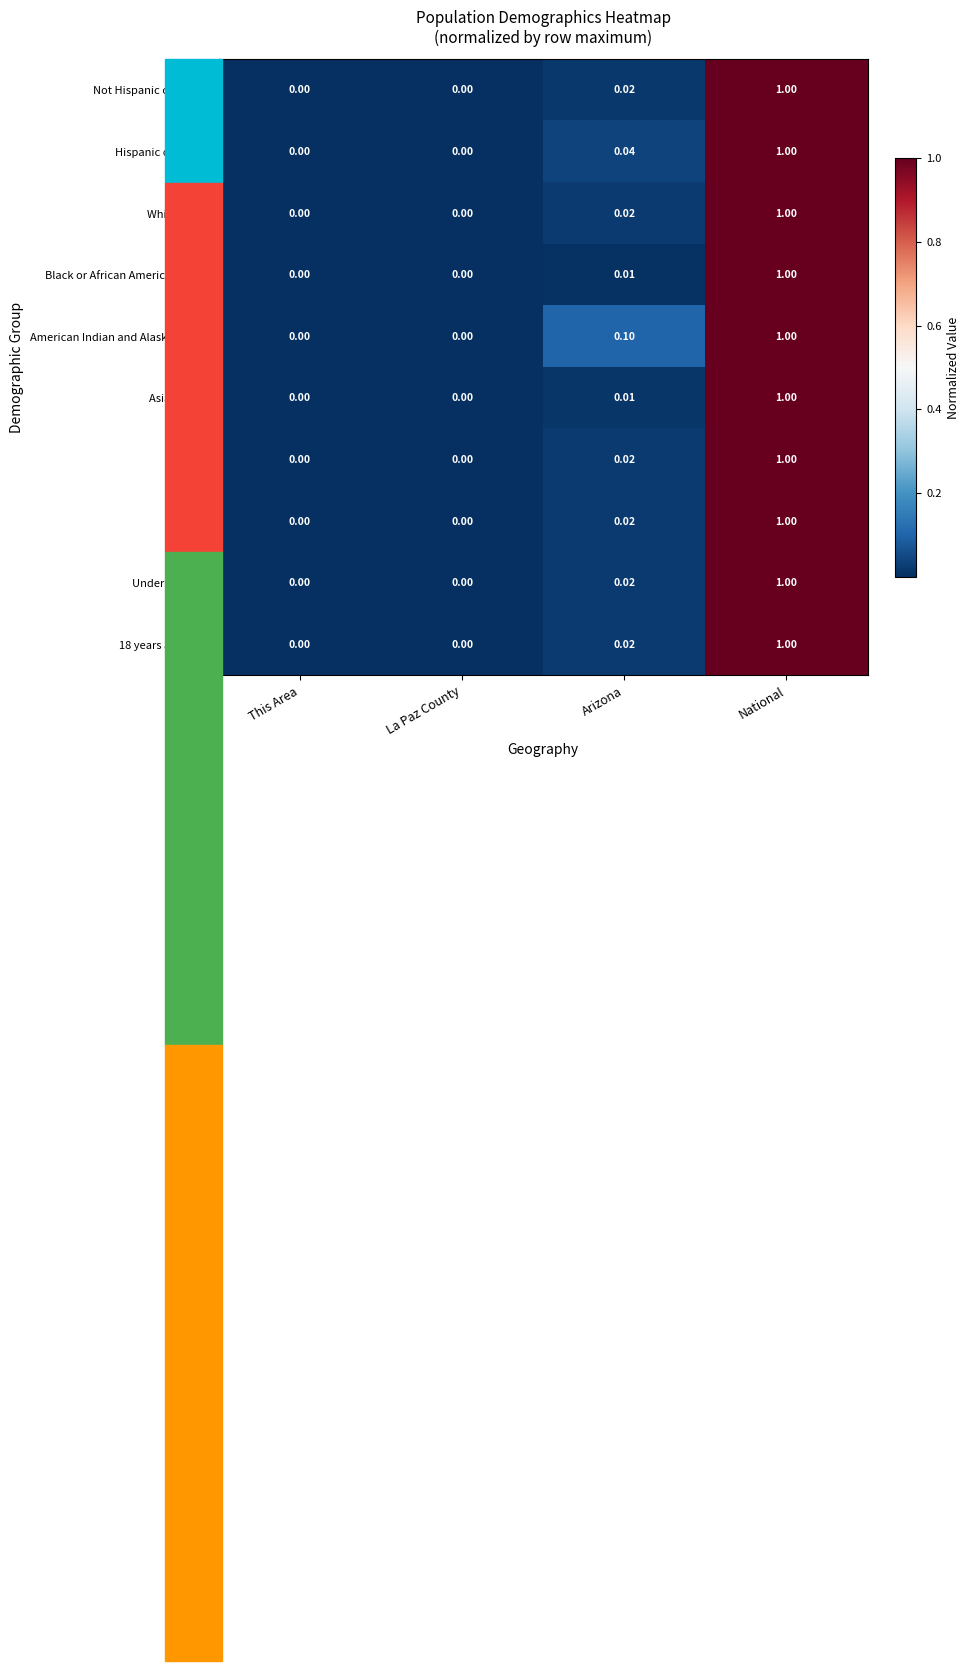

At which label does Not Hispanic or Latino reach its peak?

National